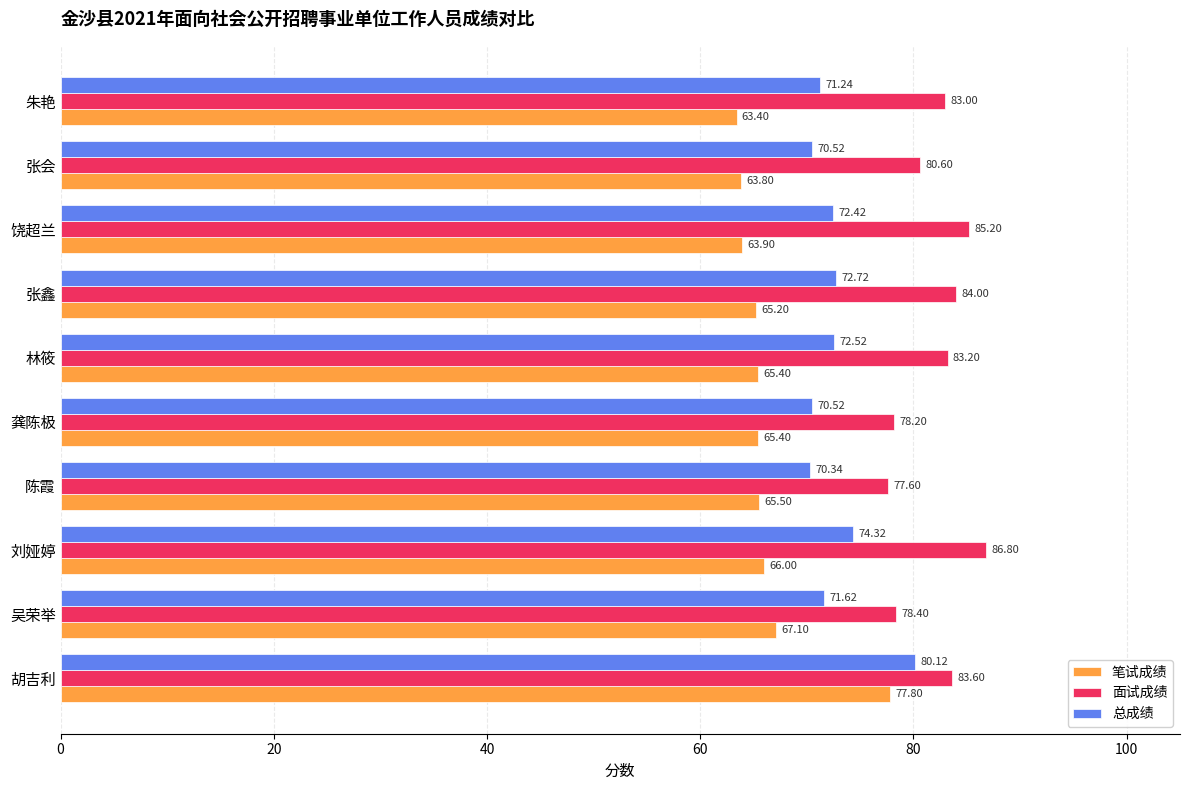

At which label does 总成绩 reach its minimum?

陈霞